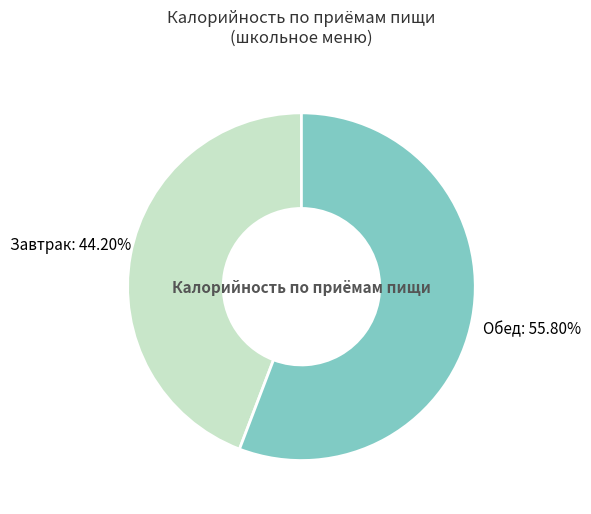

How many slices are in this pie chart?

2